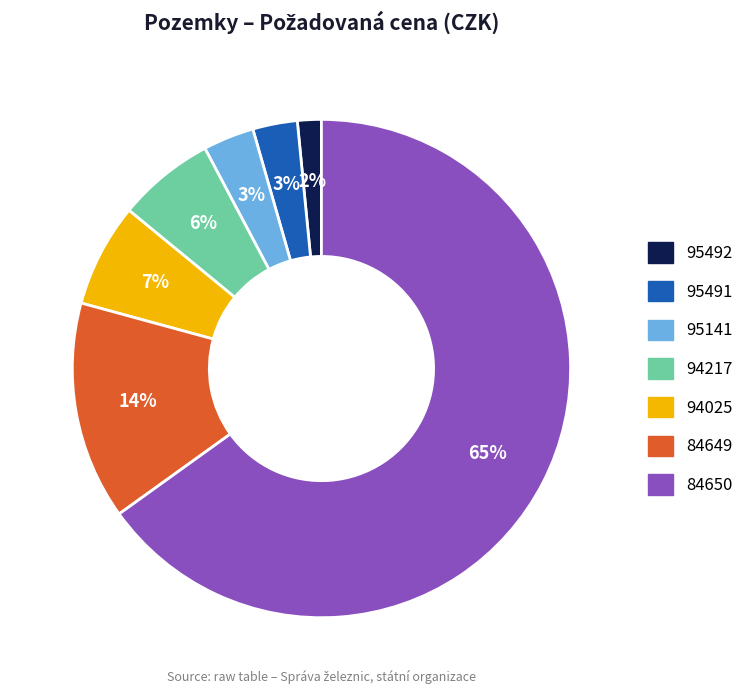

Do 84649 and 95491 together represent more than half of the pie?

No